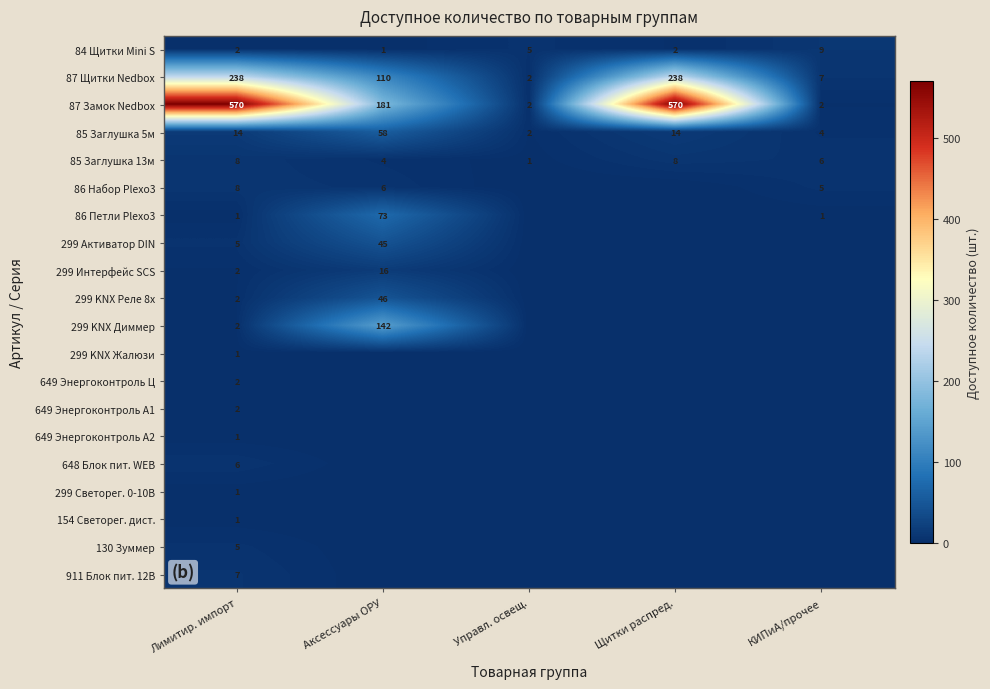

Is it true that 299 KNX Диммер equals 142 at Аксессуары ОРУ?

True